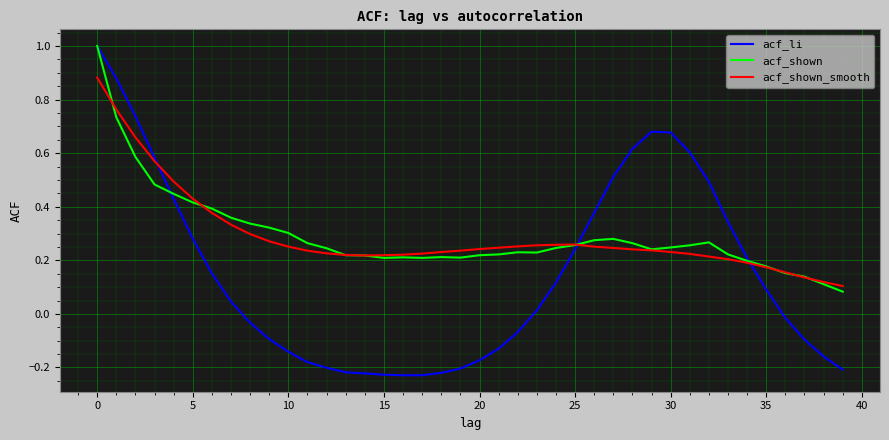

Which series has the largest range (max minus min)?

acf_li